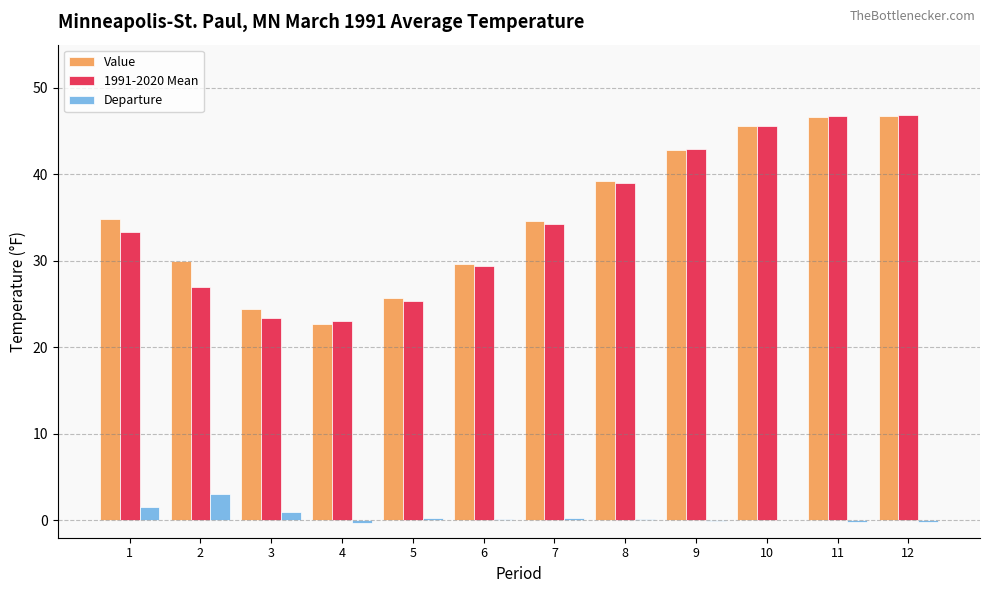

True or false: Value has a value of 42.2 at 2.

False